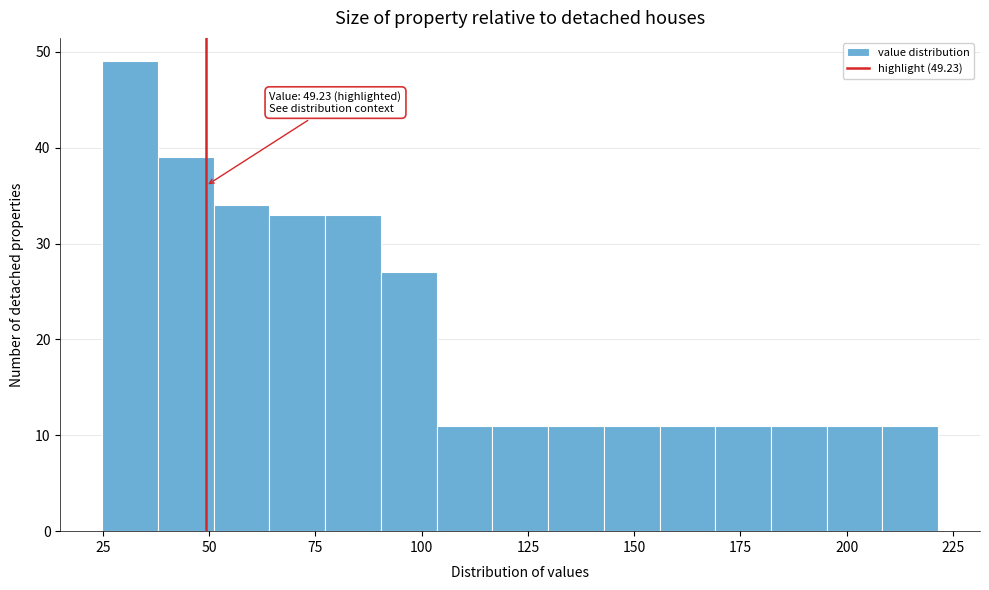

Around what value on the x-axis is the tallest bar? Give the approximate position of its centre, as read against the axis.

30